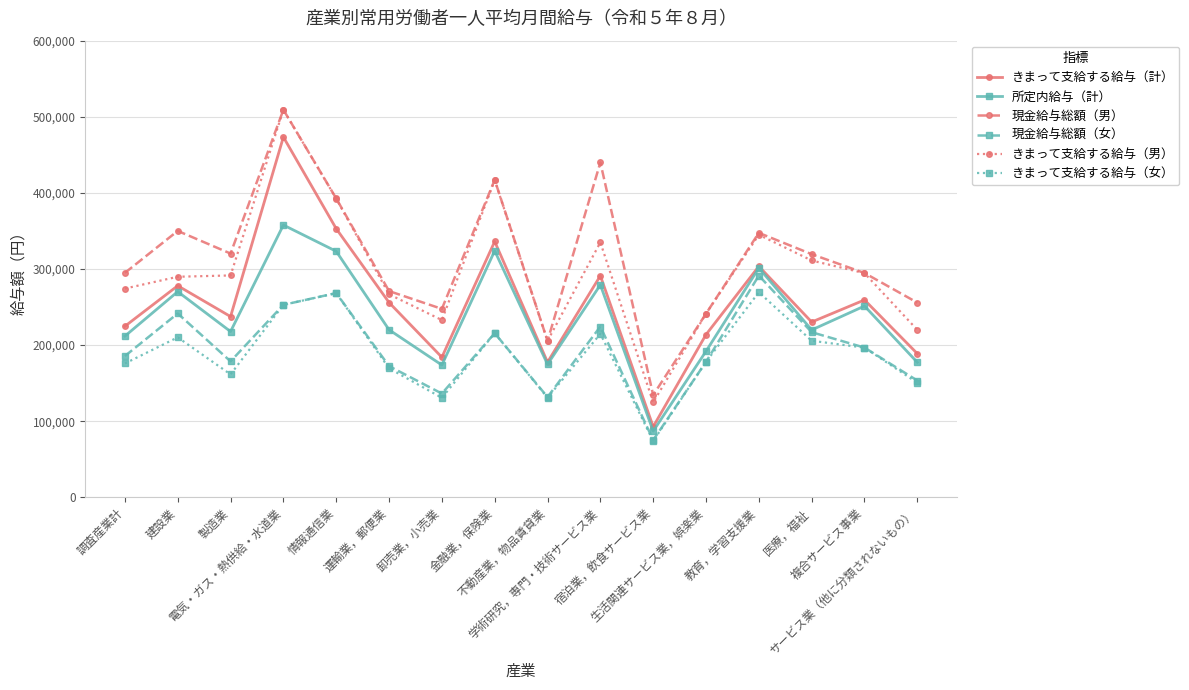

What is the sum of all きまって支給する給与（男） values?

4750448